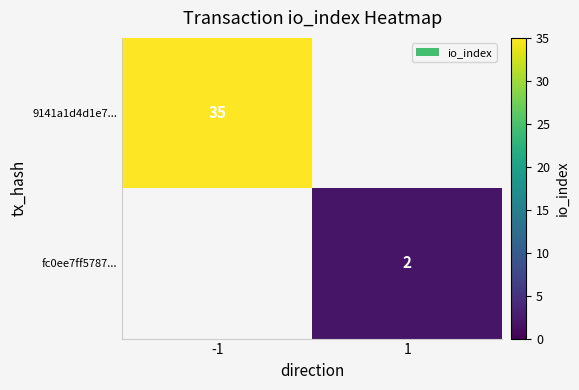

The value of fc0ee7ff5787... at 1 is 3. True or false?

False